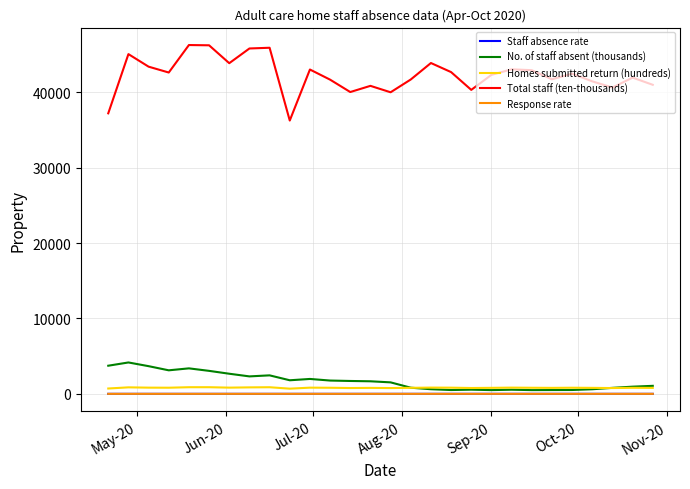

What is the difference between the second highest and second lowest values in the Homes submitted return (hundreds) series?

171.0